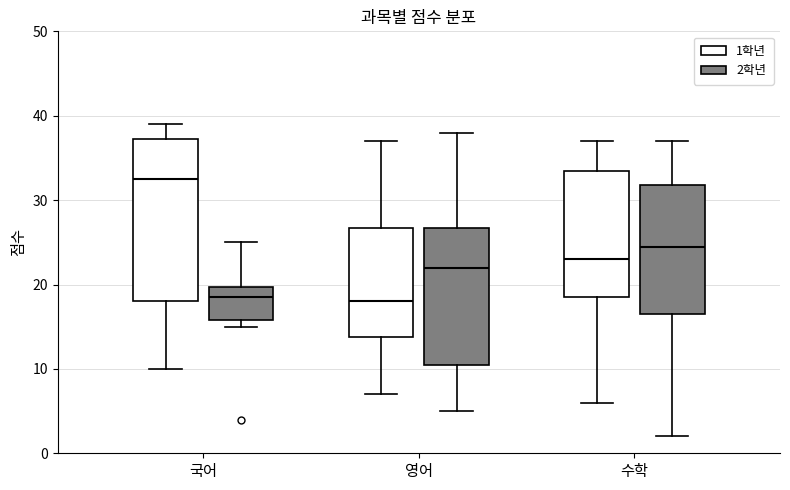

Which box is the tallest, from its lower edge to its upper edge?

국어 (1학년)